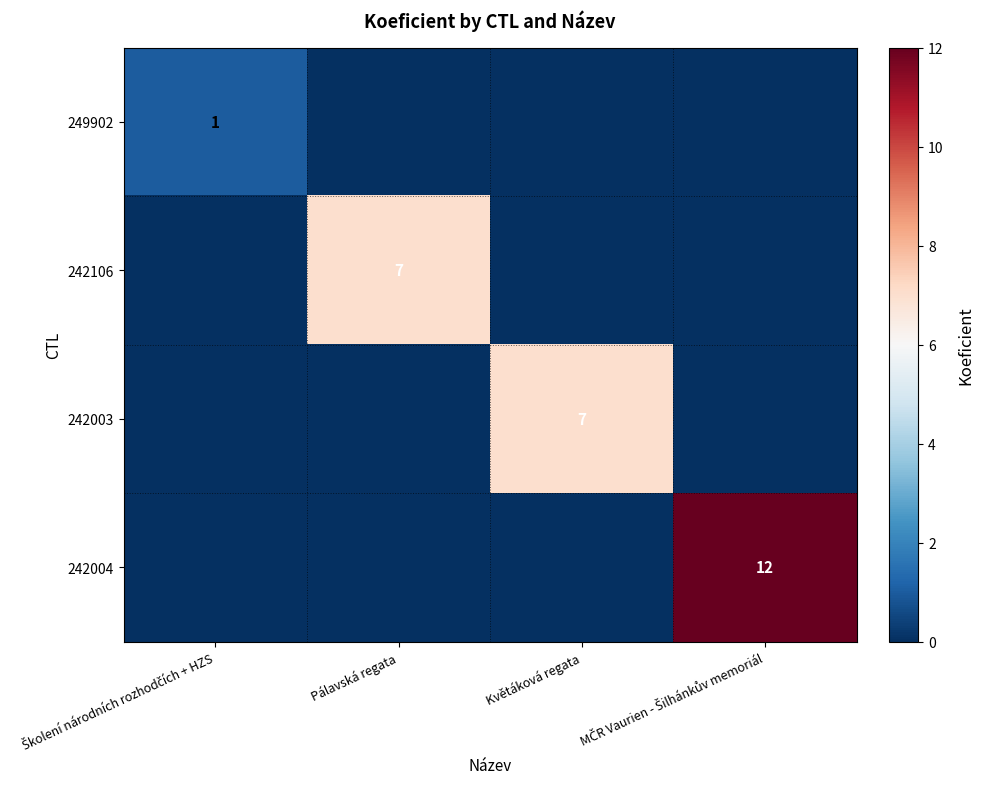

The value of 242003 at Květáková regata is 7. True or false?

True